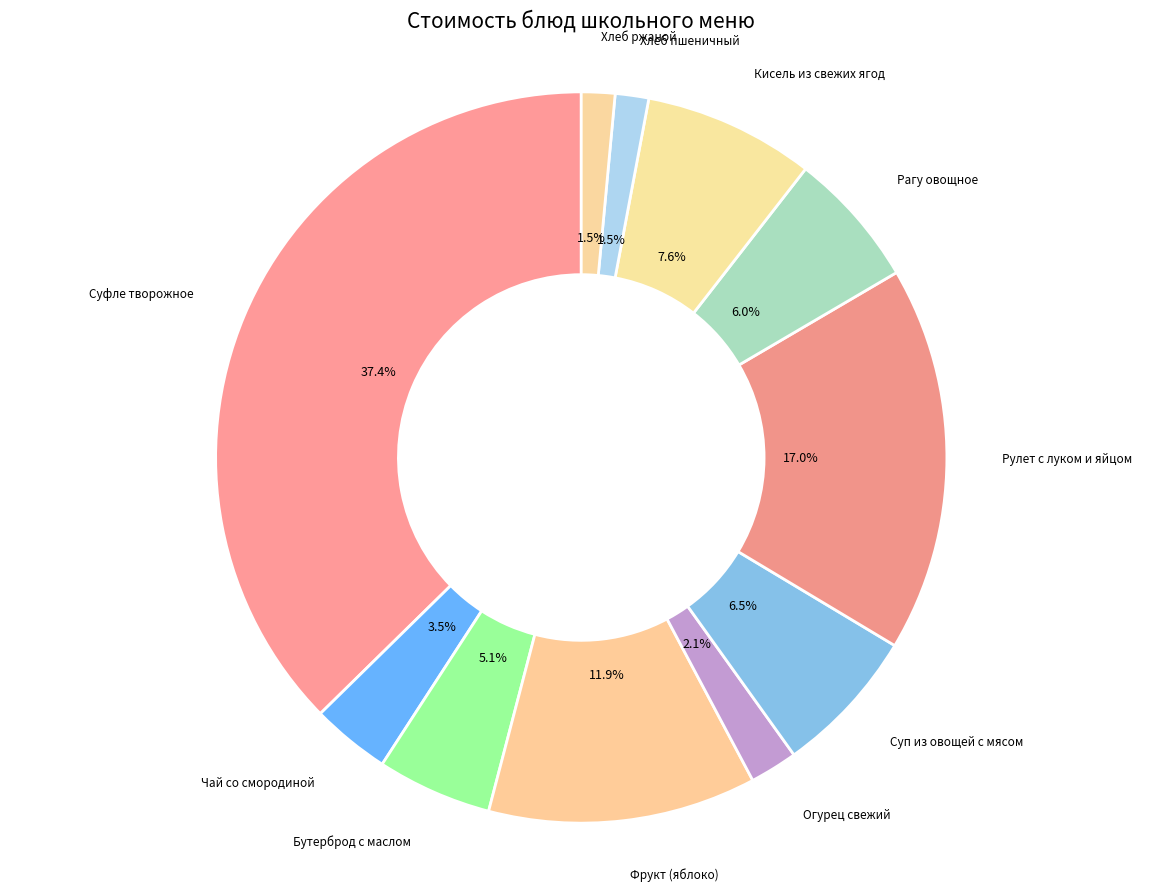

Is there a majority slice in this chart?

No